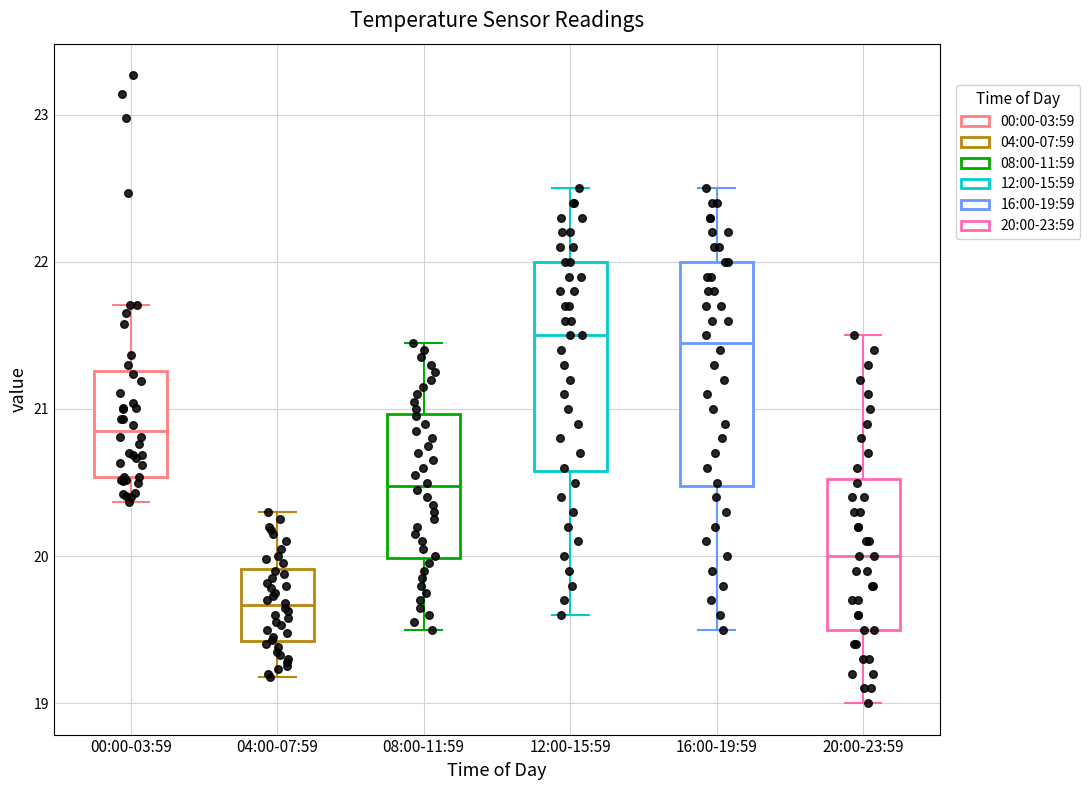

Reading left to right, read every box against the y-axis: the position of its median line, the range the box covers, and the ends of its whiskers. The values are not printed on the chart, so give them approximately, as read against the axis.

00:00-03:59: median 20.9, box 20.5 to 21.3, whiskers 20.4 to 21.7
04:00-07:59: median 19.7, box 19.4 to 19.9, whiskers 19.2 to 20.3
08:00-11:59: median 20.5, box 20.0 to 21.0, whiskers 19.5 to 21.5
12:00-15:59: median 21.5, box 20.6 to 22.0, whiskers 19.6 to 22.5
16:00-19:59: median 21.5, box 20.5 to 22.0, whiskers 19.5 to 22.5
20:00-23:59: median 20.0, box 19.5 to 20.5, whiskers 19.0 to 21.5